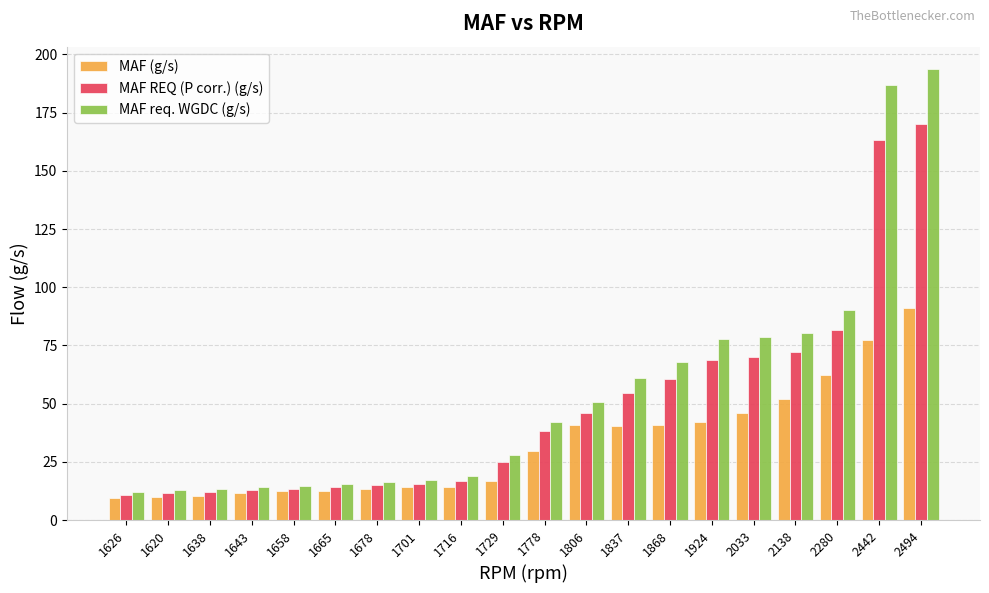

At 1868, list the series in order from smallest to largest.

MAF (g/s), MAF REQ (P corr.) (g/s), MAF req. WGDC (g/s)